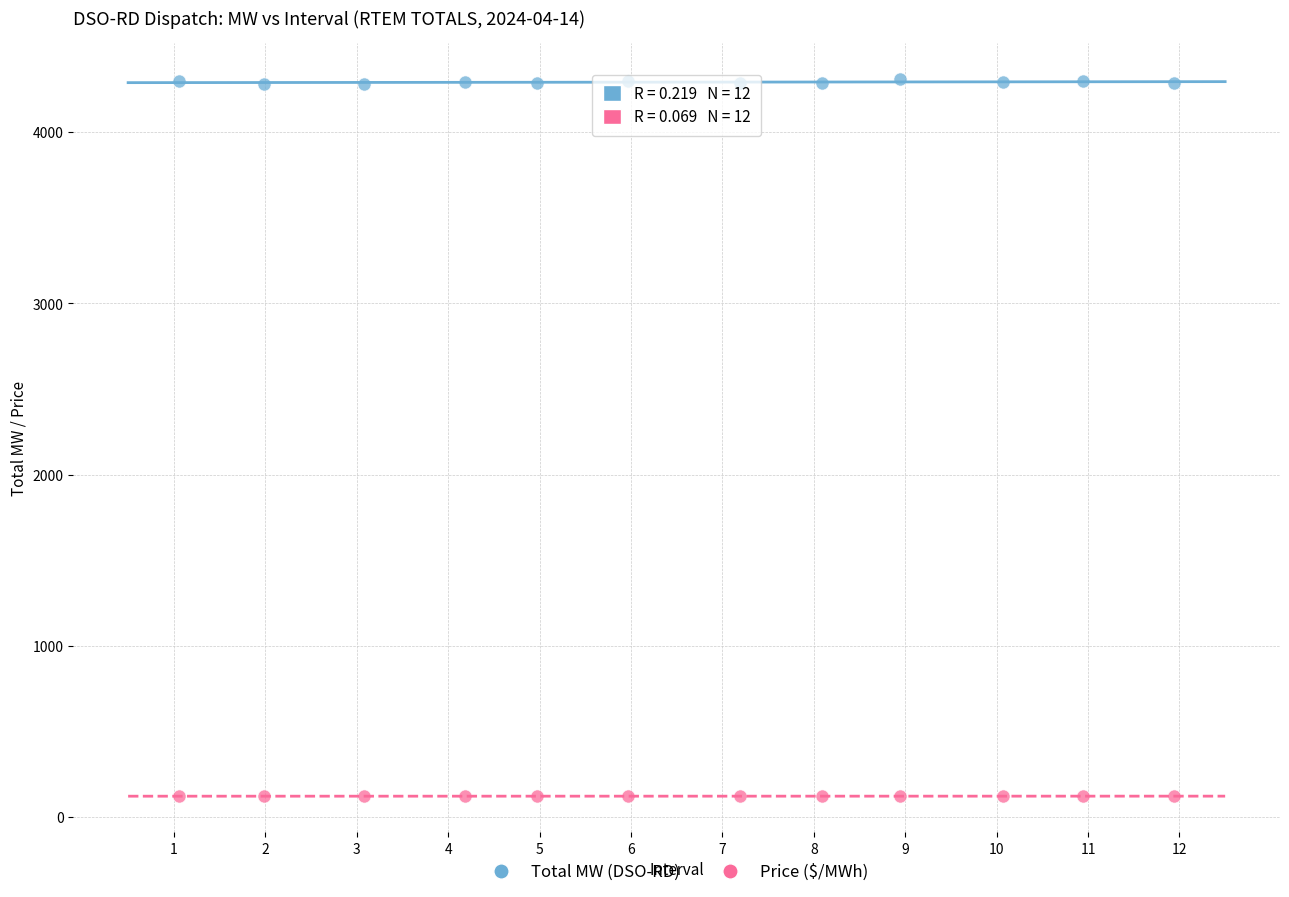

Which series has the largest Y range (max minus min)?

Total MW (DSO-RD)